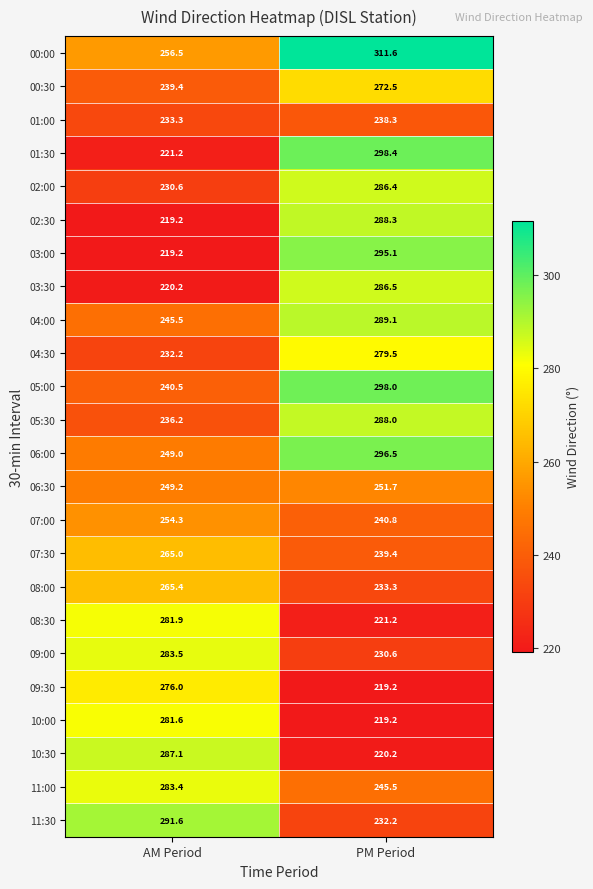

List the series in order of their peak value, highest first.

00:00, 01:30, 05:00, 06:00, 03:00, 11:30, 04:00, 02:30, 05:30, 10:30, 03:30, 02:00, 09:00, 11:00, 08:30, 10:00, 04:30, 09:30, 00:30, 08:00, 07:30, 07:00, 06:30, 01:00